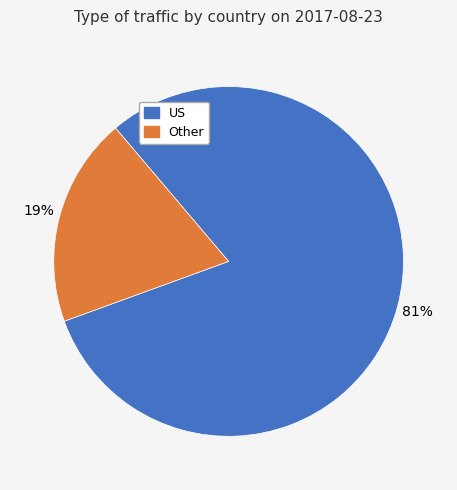

How many segments does this pie chart have?

2